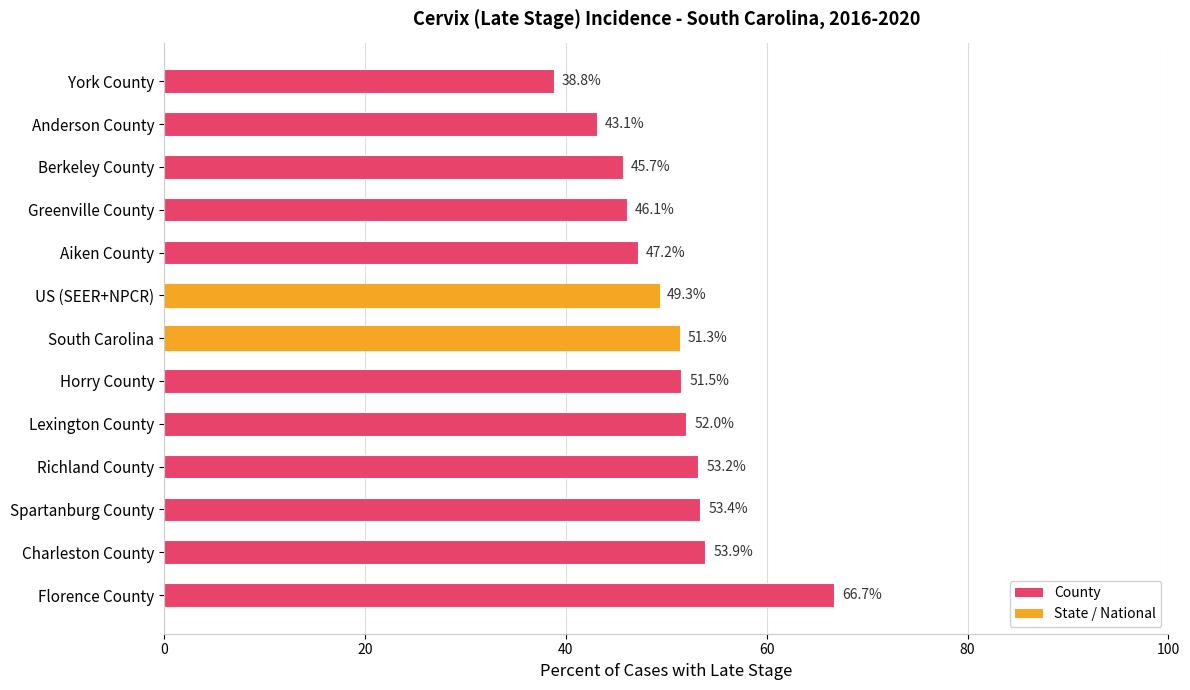

Reading top to bottom, transcribe all the data shown in this chart.

York County=38.8	Anderson County=43.1	Berkeley County=45.7	Greenville County=46.1	Aiken County=47.2	US (SEER+NPCR)=49.3	South Carolina=51.3	Horry County=51.5	Lexington County=52.0	Richland County=53.2	Spartanburg County=53.4	Charleston County=53.9	Florence County=66.7